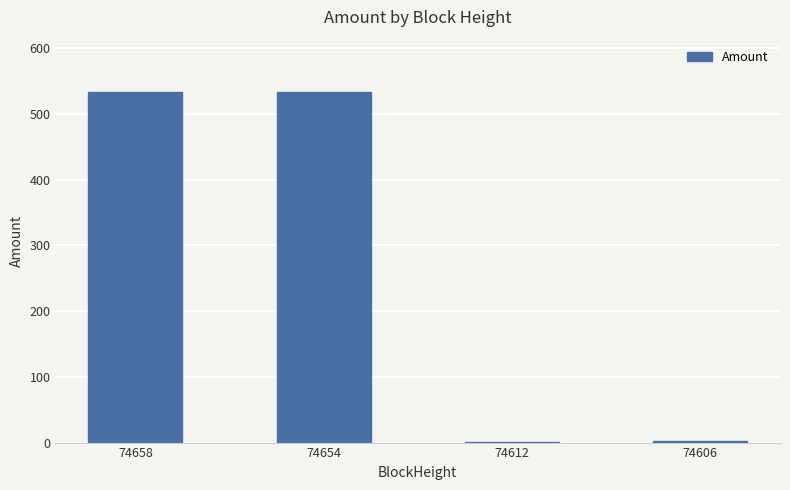

What is the difference between the values at 74612 and 74658?

532.0